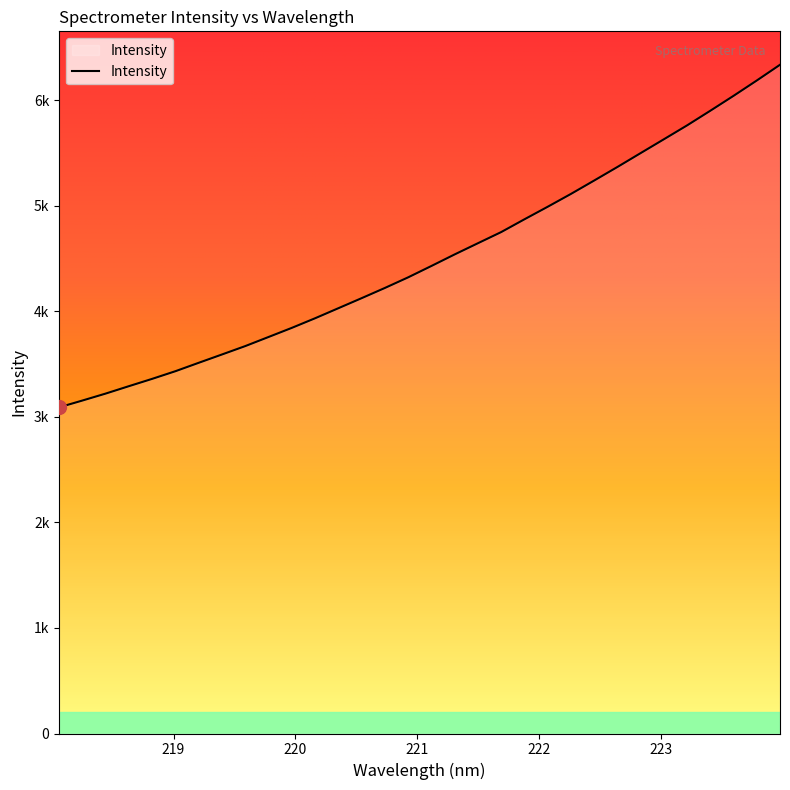

Does the chart have visible grid lines?

No